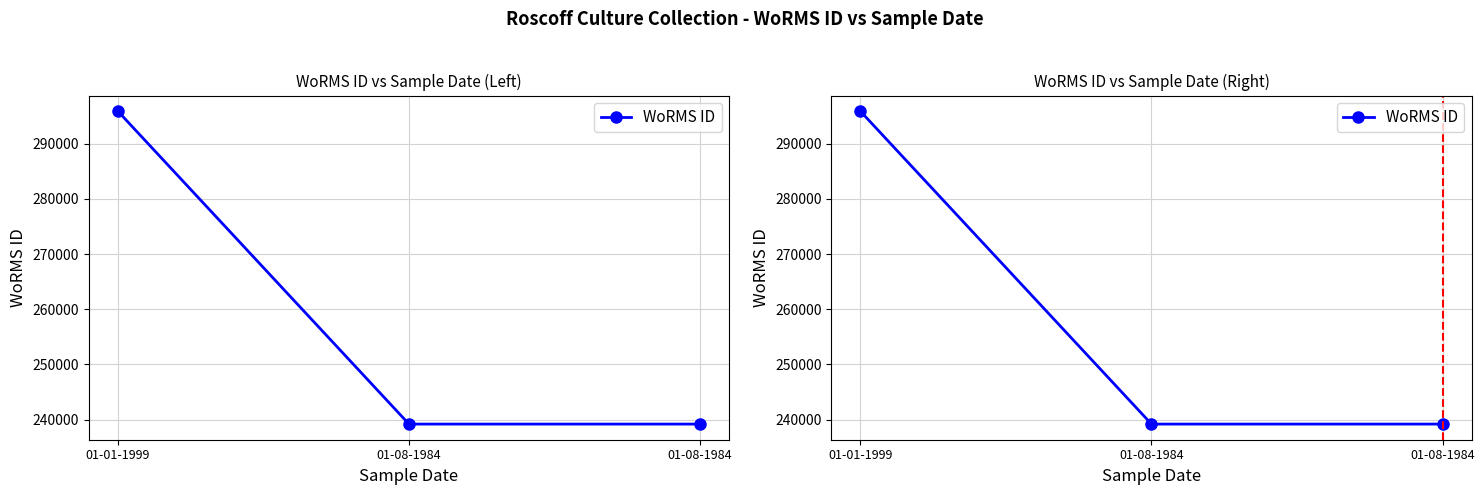

Reading left to right, list all the values displayed in this chart.

295864	239201	239201